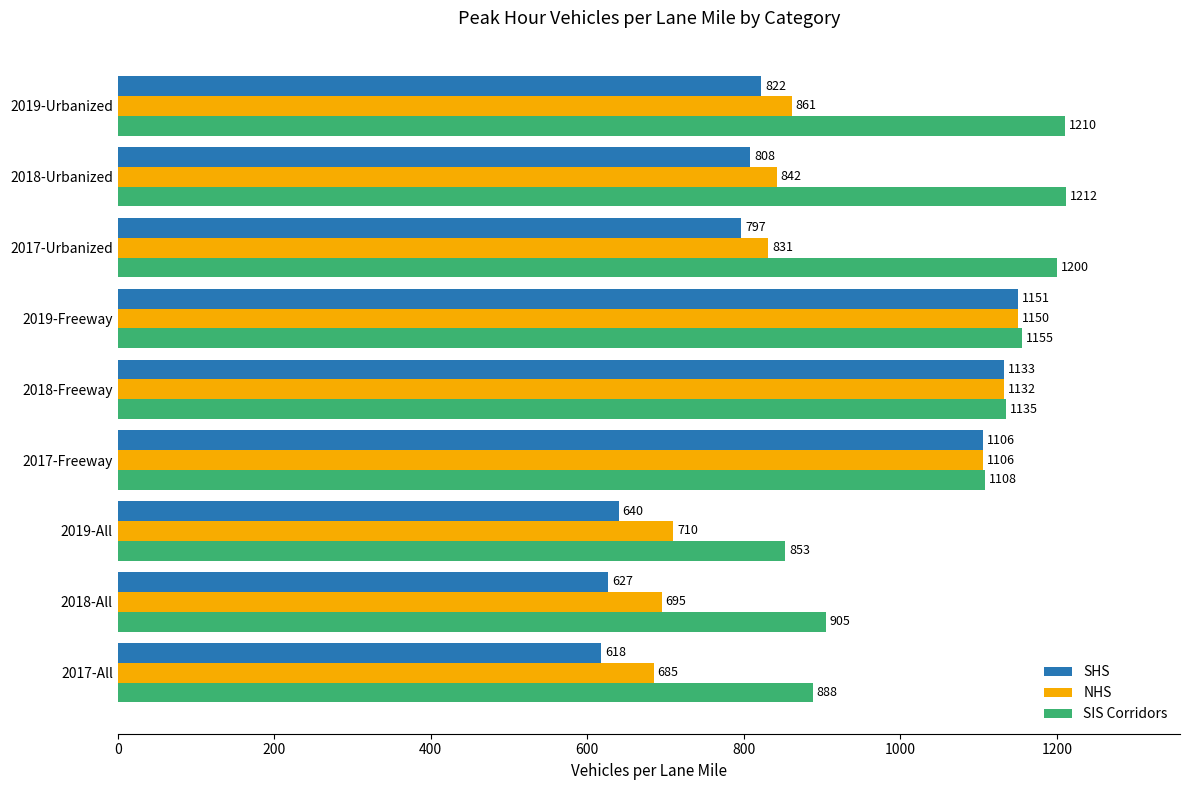

What is the maximum value shown in the chart?

1212